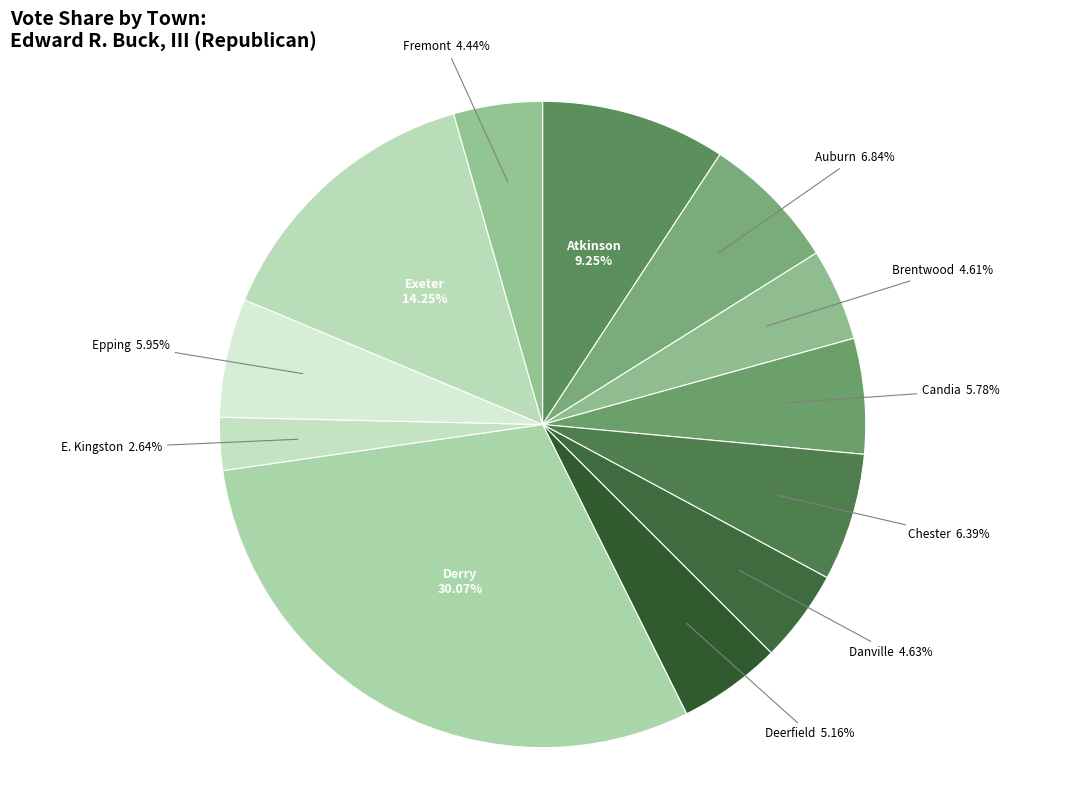

Does Epping represent more than half of the total?

No